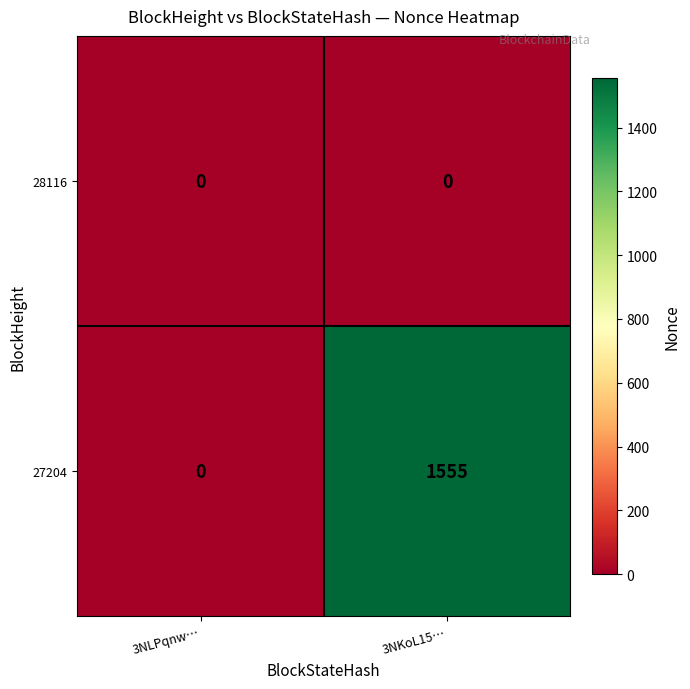

Reading left to right, what are all the values shown in this chart?

28116: 3NLPqnw…=0	3NKoL15…=0
27204: 3NLPqnw…=0	3NKoL15…=1555